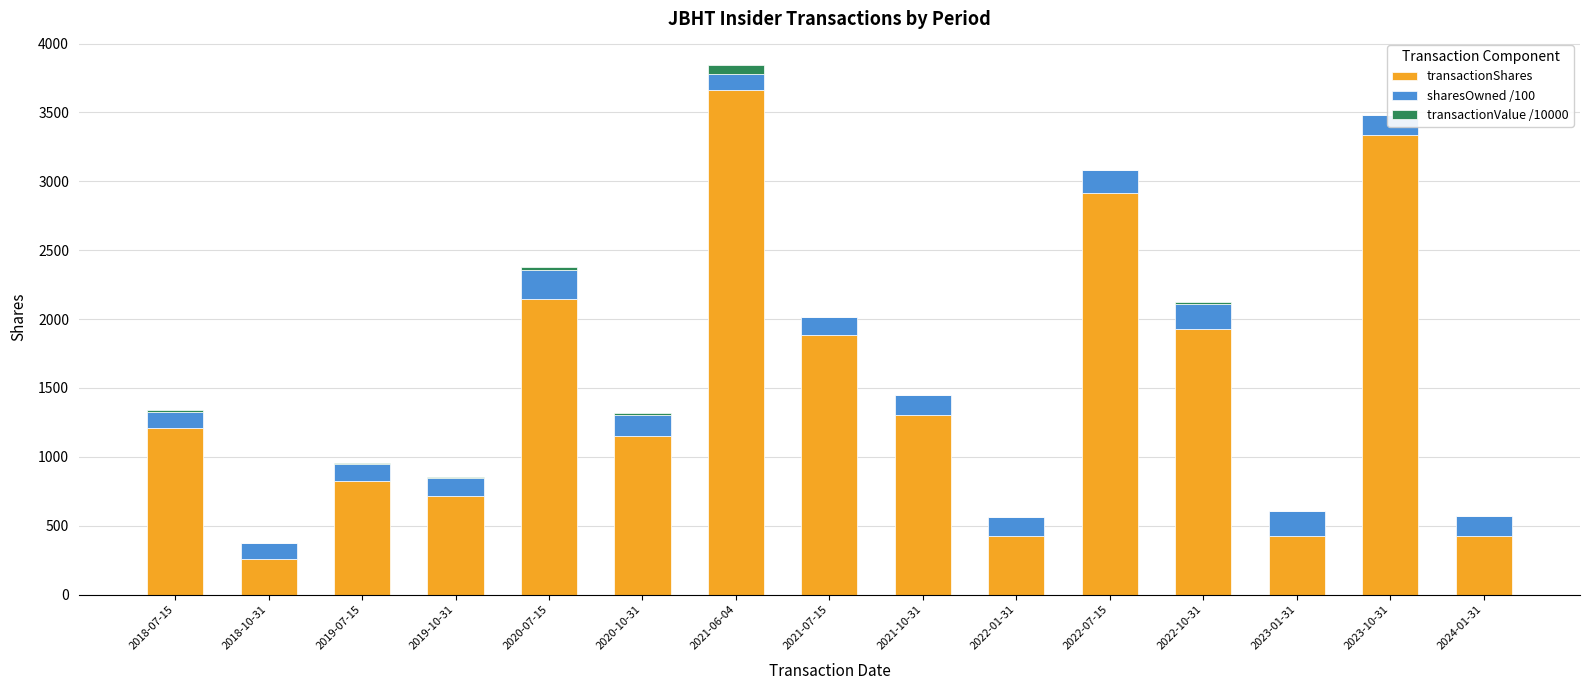

Does the chart contain any negative values?

No